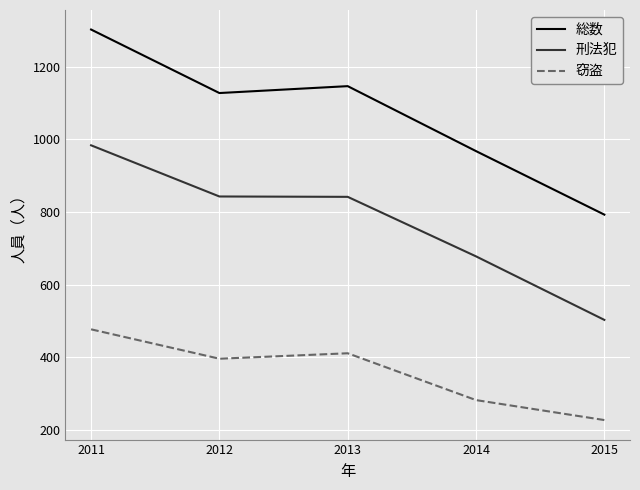

What is the minimum value for 総数?

793